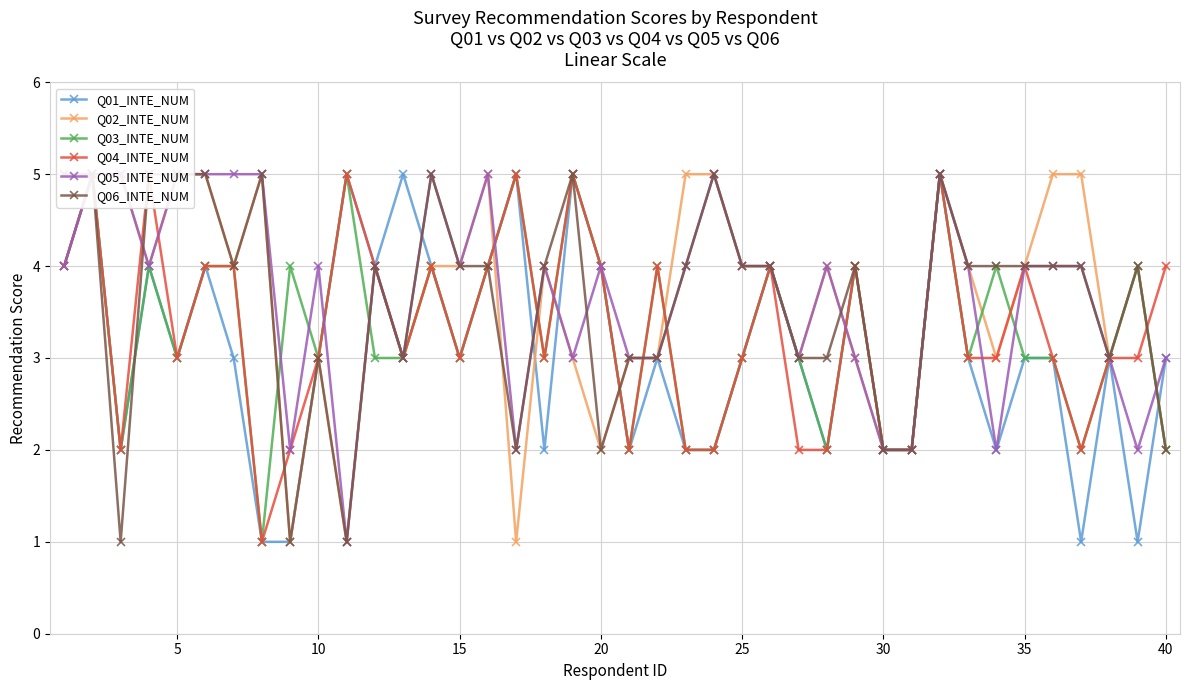

Does the chart have visible grid lines?

Yes